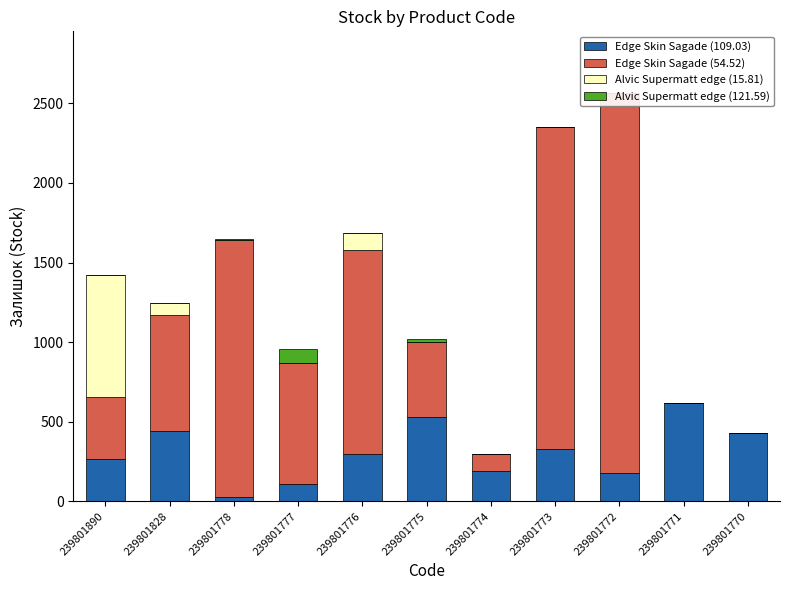

Count the number of categories in the chart.

11